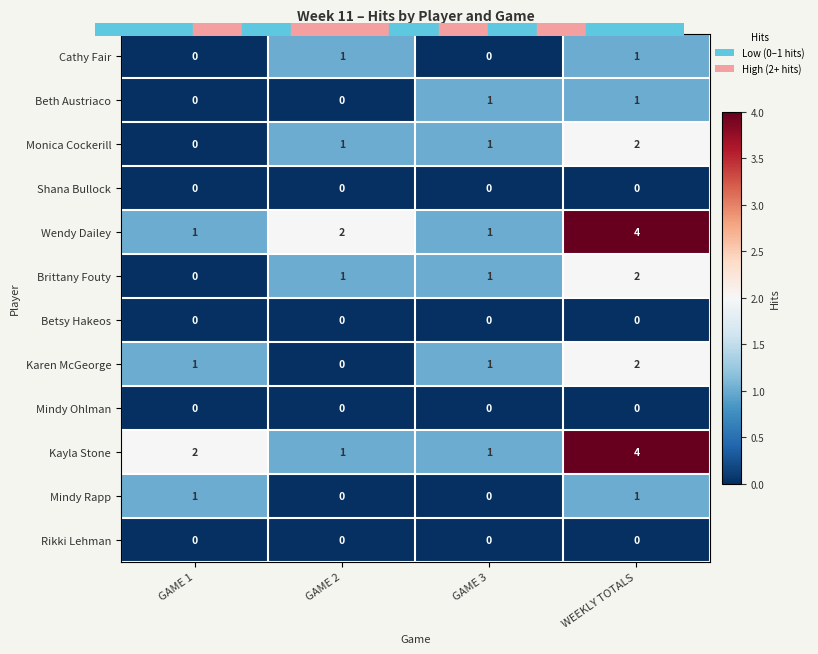

What is the spread (max minus min) of values at GAME 3?

1